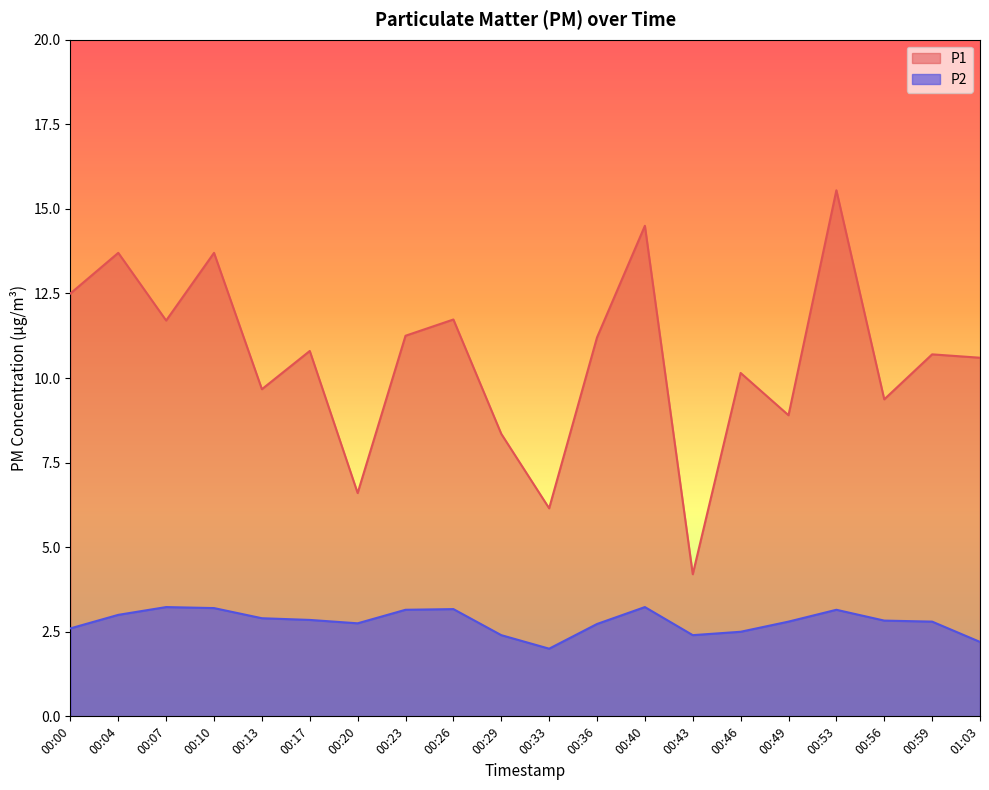

What is the difference between the second highest and second lowest values in the P1 series?

8.3